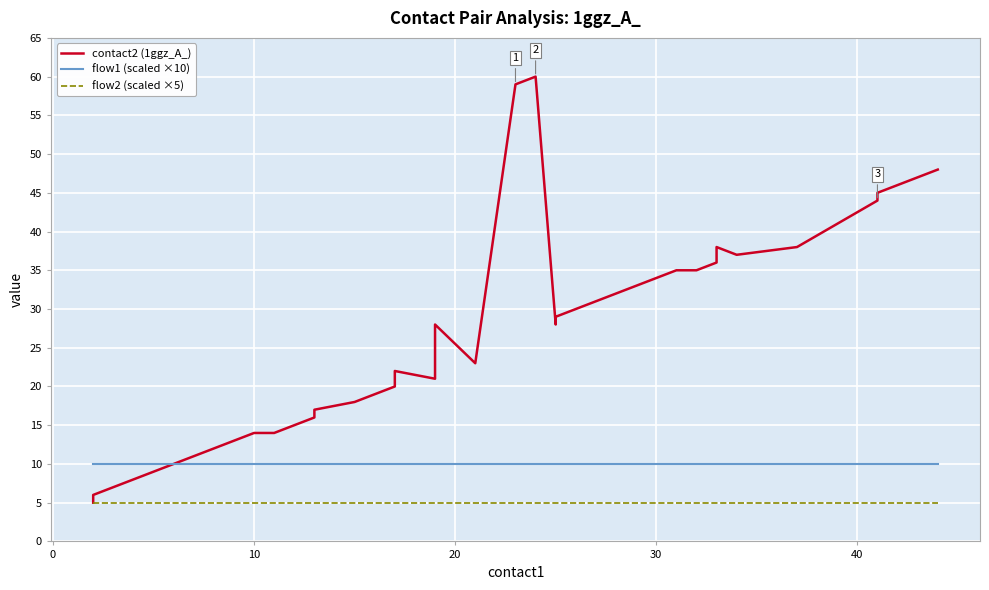

True or false: flow1 (scaled ×10) and contact2 (1ggz_A_) cross at least once.

False